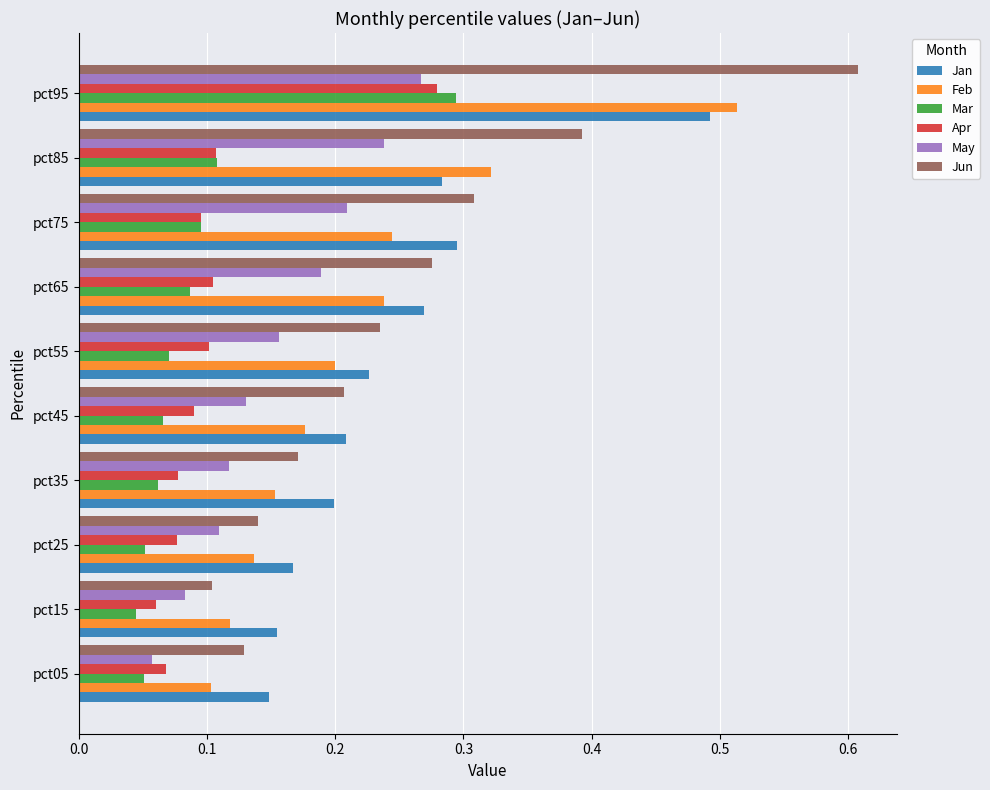

Between pct15 and pct95, which series saw the biggest shift?

Jun